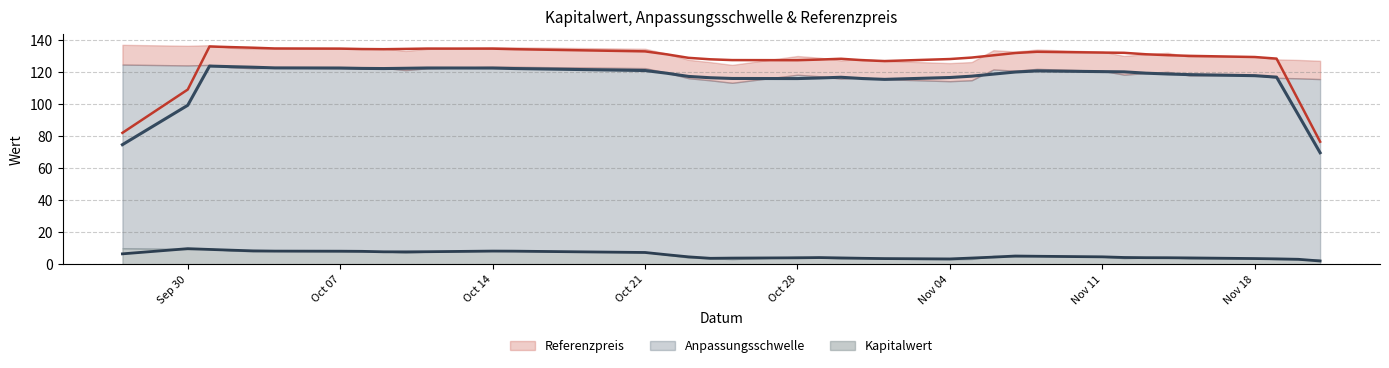

What is the greatest value displayed?

137.3